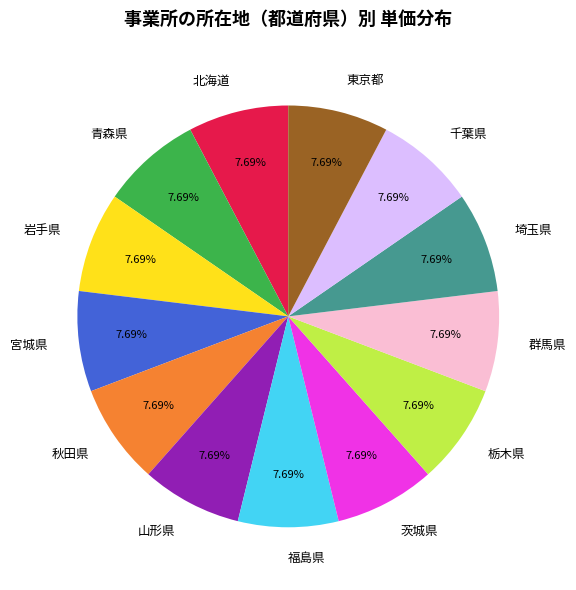

How much of the chart is everything except 栃木県?

92.2%